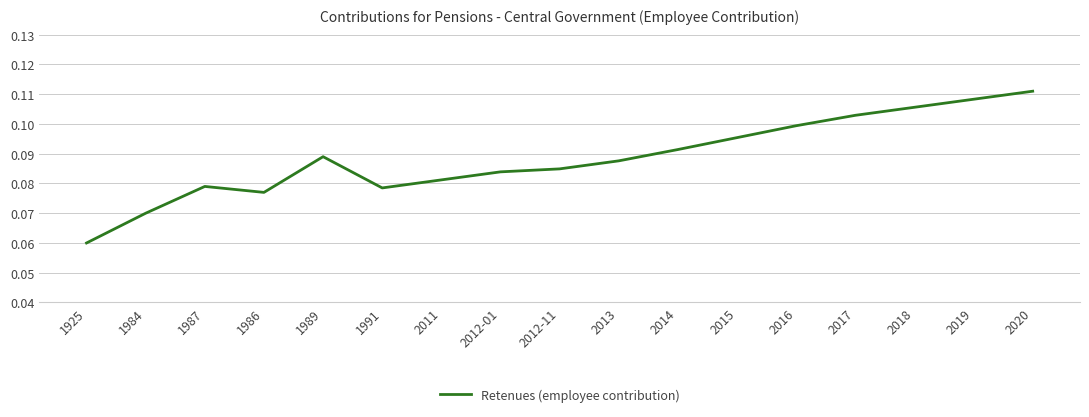

Where is the data nearest to the value 0?

1925